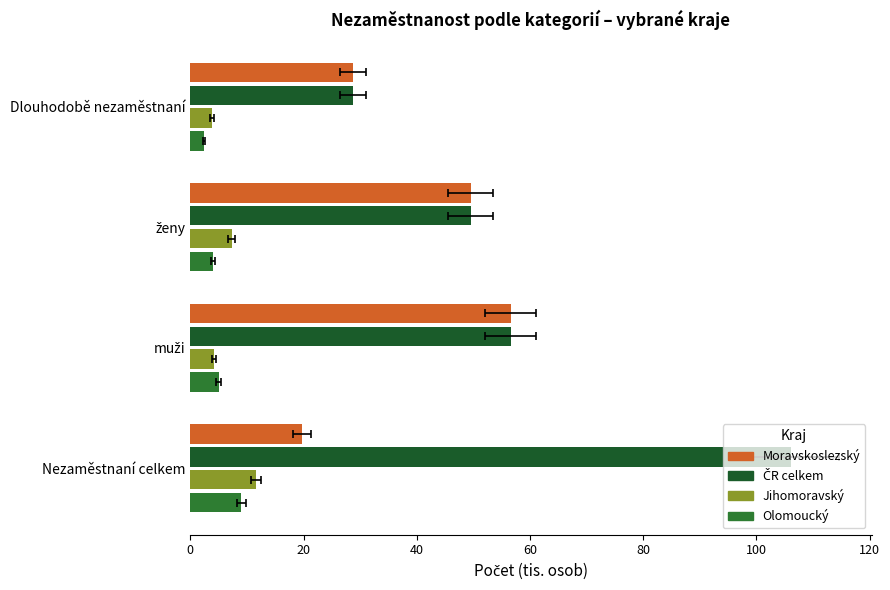

What is the value of the Olomoucký bar at the 1st from the left?

9.0